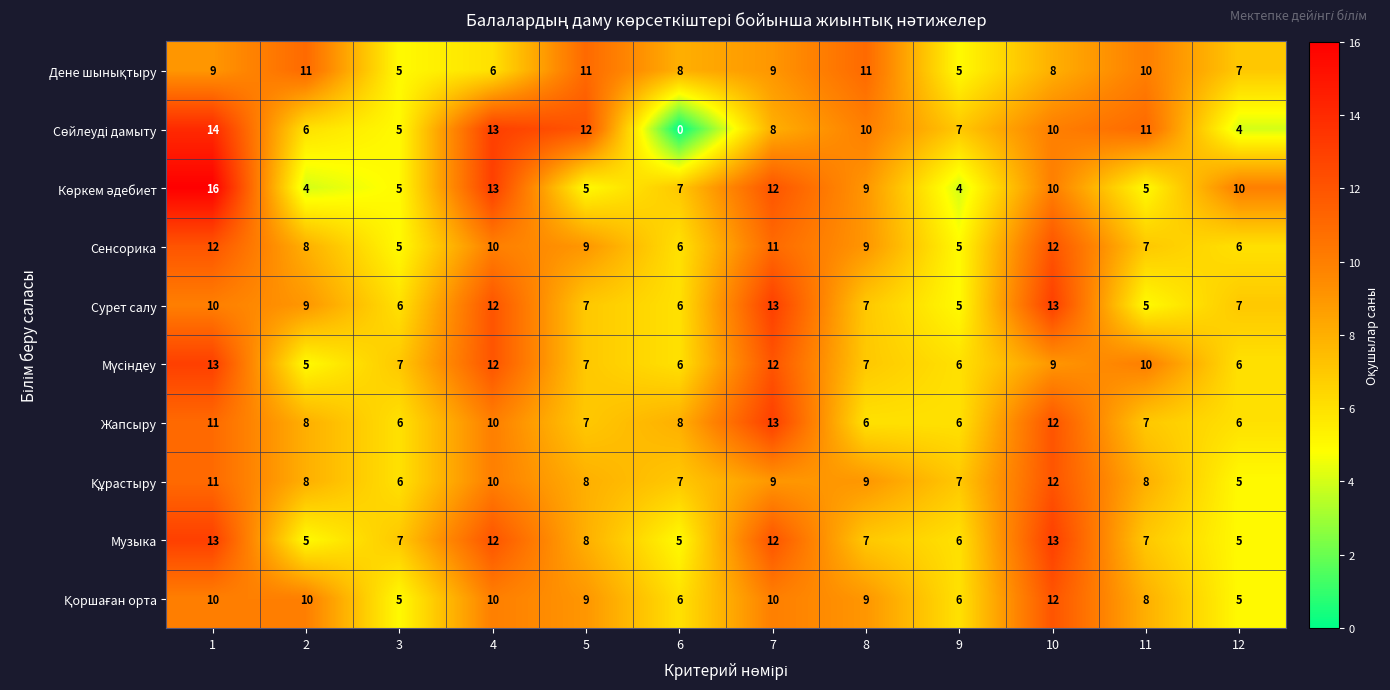

What is the spread (max minus min) of values at 8?

5